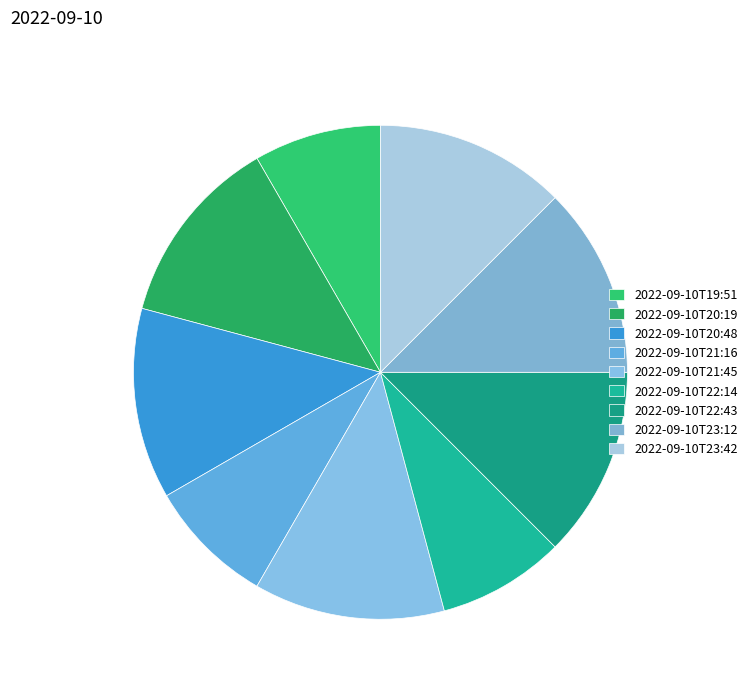

Rank the categories by value from lowest to highest.

2022-09-10T19:51, 2022-09-10T21:16, 2022-09-10T22:14, 2022-09-10T20:19, 2022-09-10T20:48, 2022-09-10T21:45, 2022-09-10T22:43, 2022-09-10T23:12, 2022-09-10T23:42